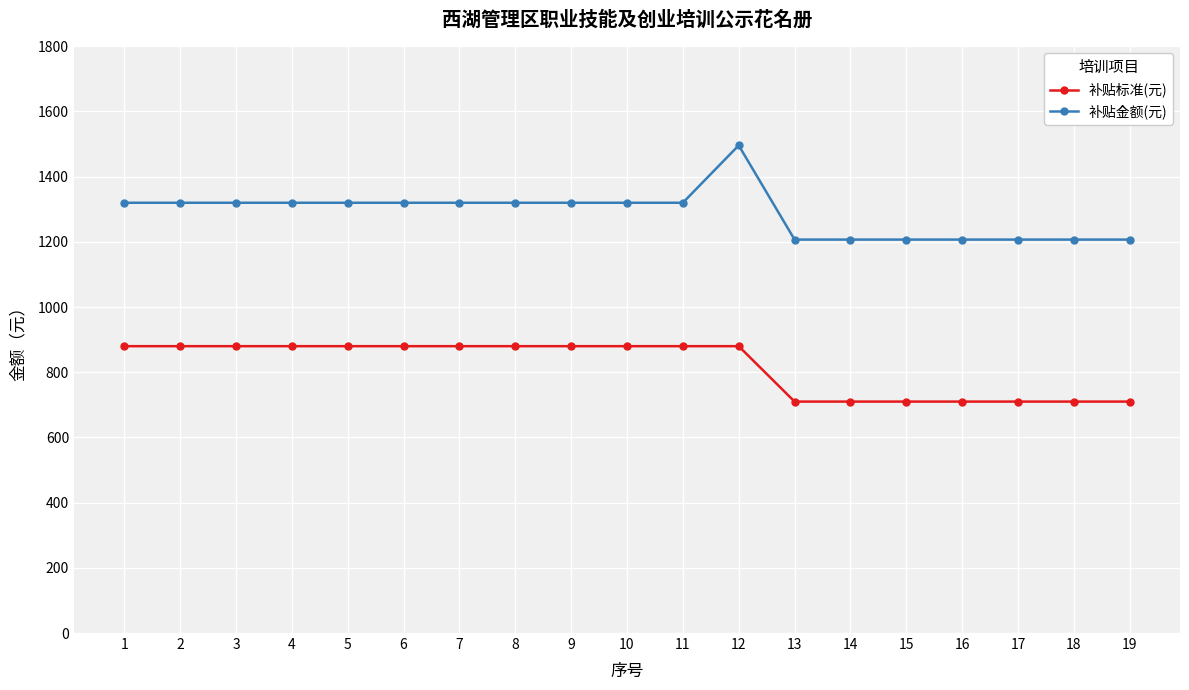

What is the value of the 补贴金额(元) point at the 9th from the left?

1320